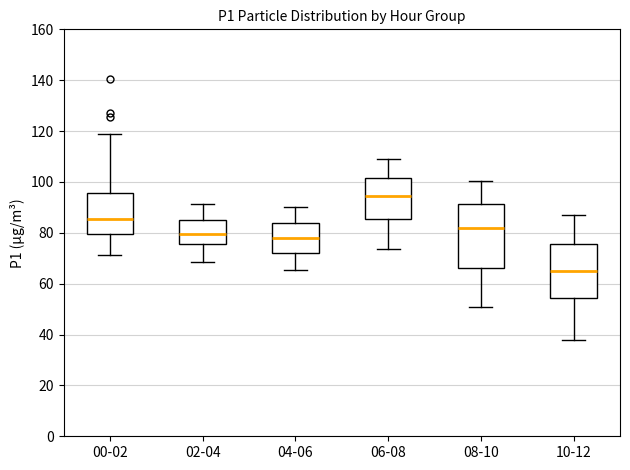

Which box is the tallest, from its lower edge to its upper edge?

08-10